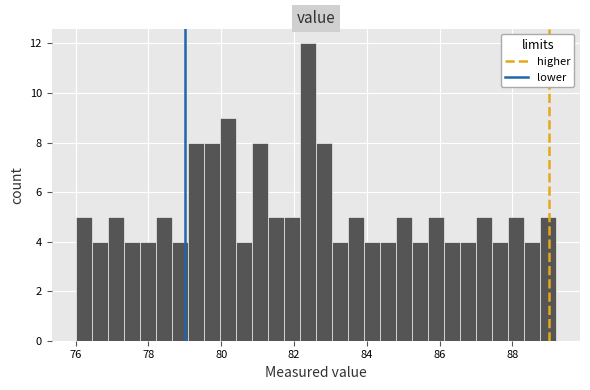

Around what value on the x-axis is the tallest bar? Give the approximate position of its centre, as read against the axis.

82.4